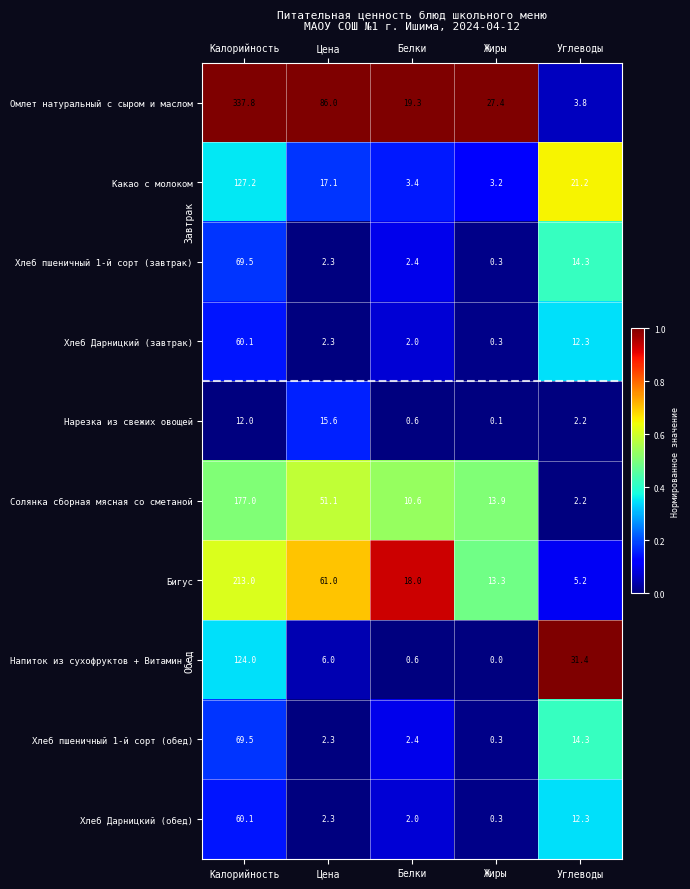

Is it true that Солянка сборная мясная со сметаной equals 2.2 at Углеводы?

True